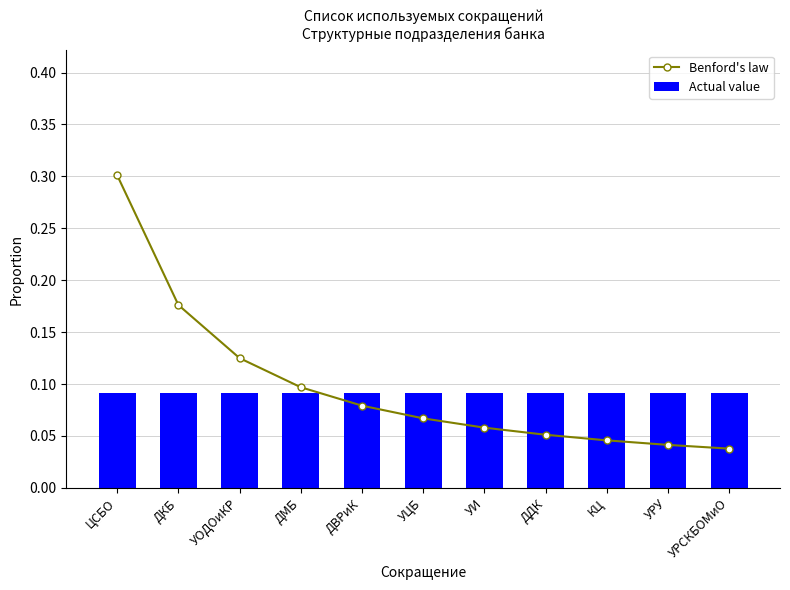

List the series in order of their overall mean, lowest first.

Actual value, Benford's law